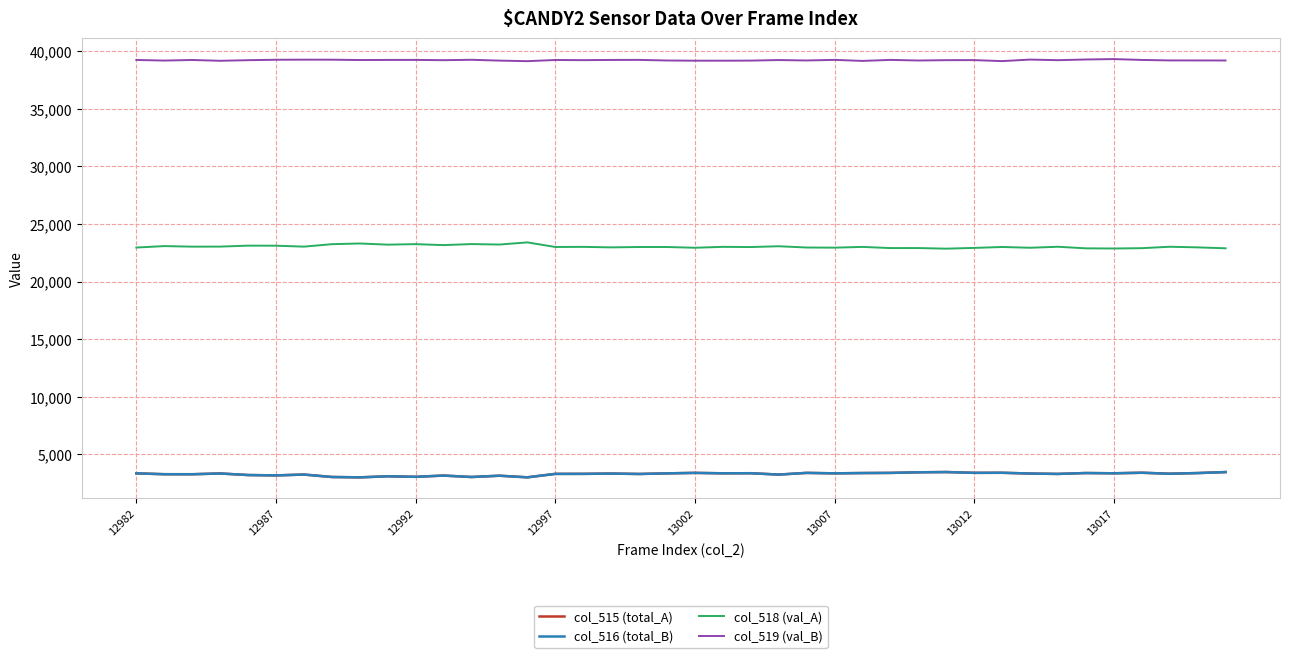

True or false: col_519 (val_B) and col_515 (total_A) intersect in this chart.

False